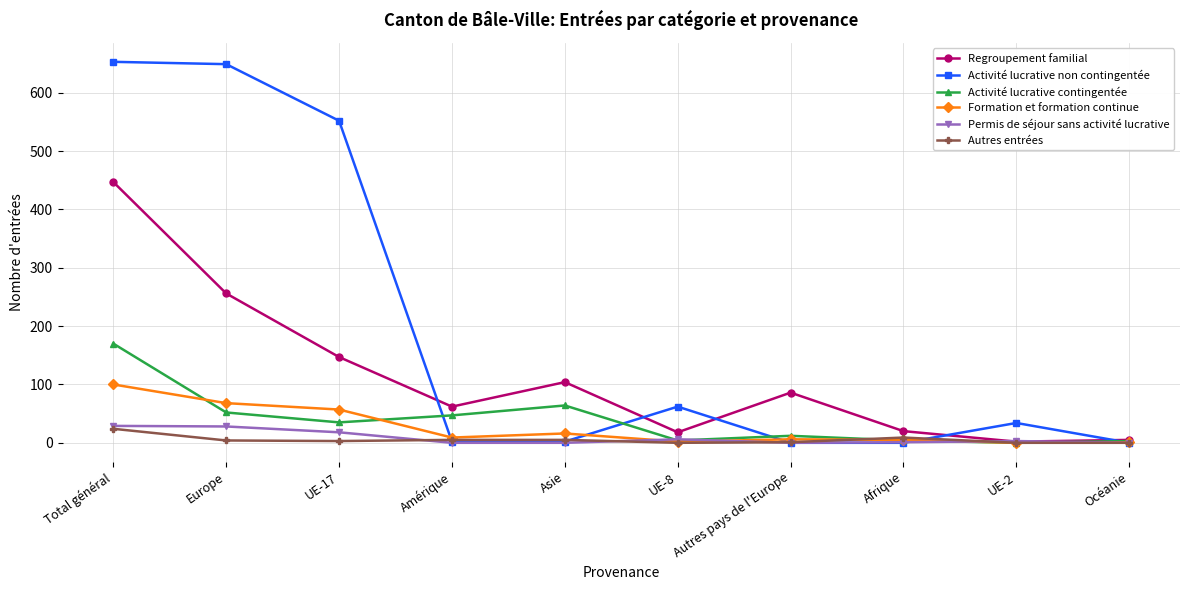

What is the maximum value shown in the chart?

653